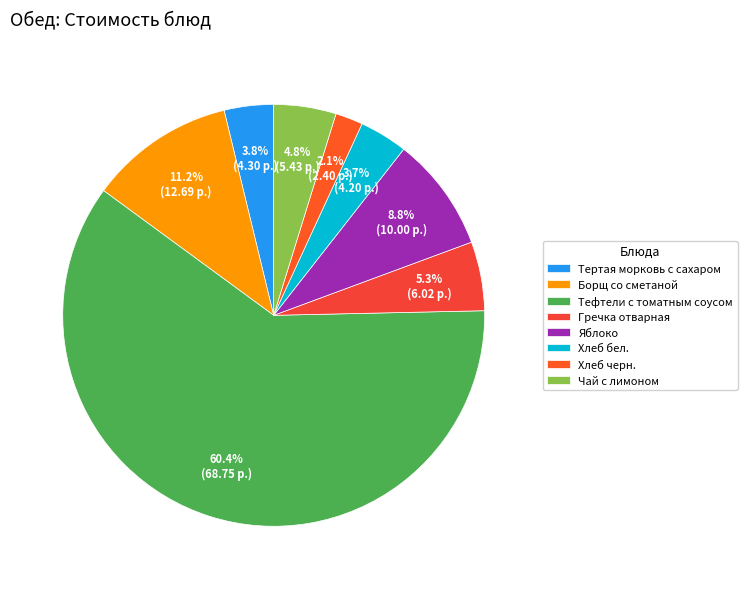

What is the largest slice in the pie chart?

Тефтели с томатным соусом